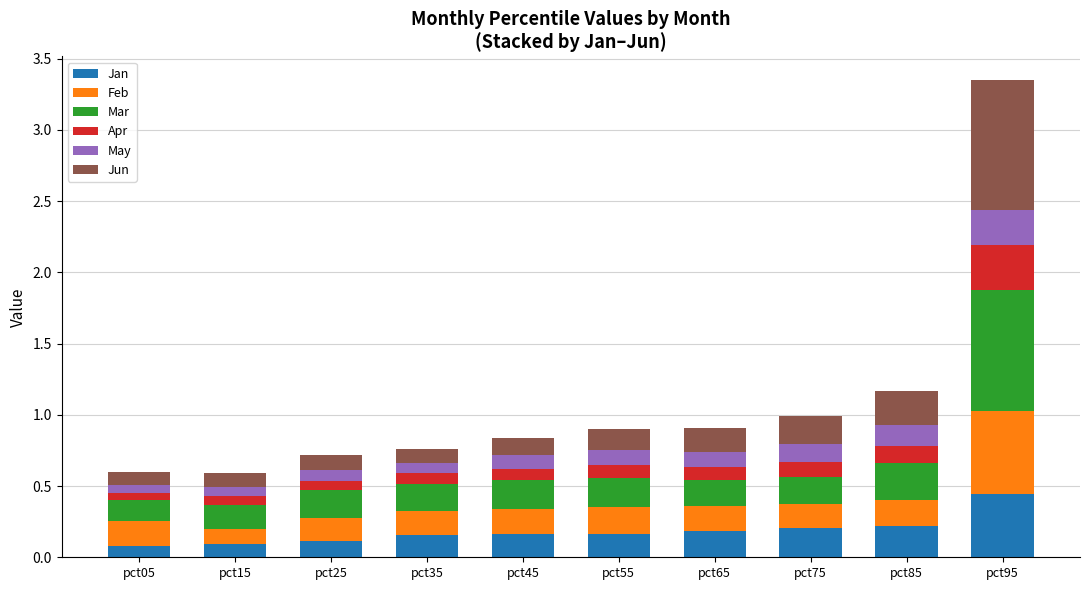

The value of Jan at pct75 is 0.2. True or false?

True